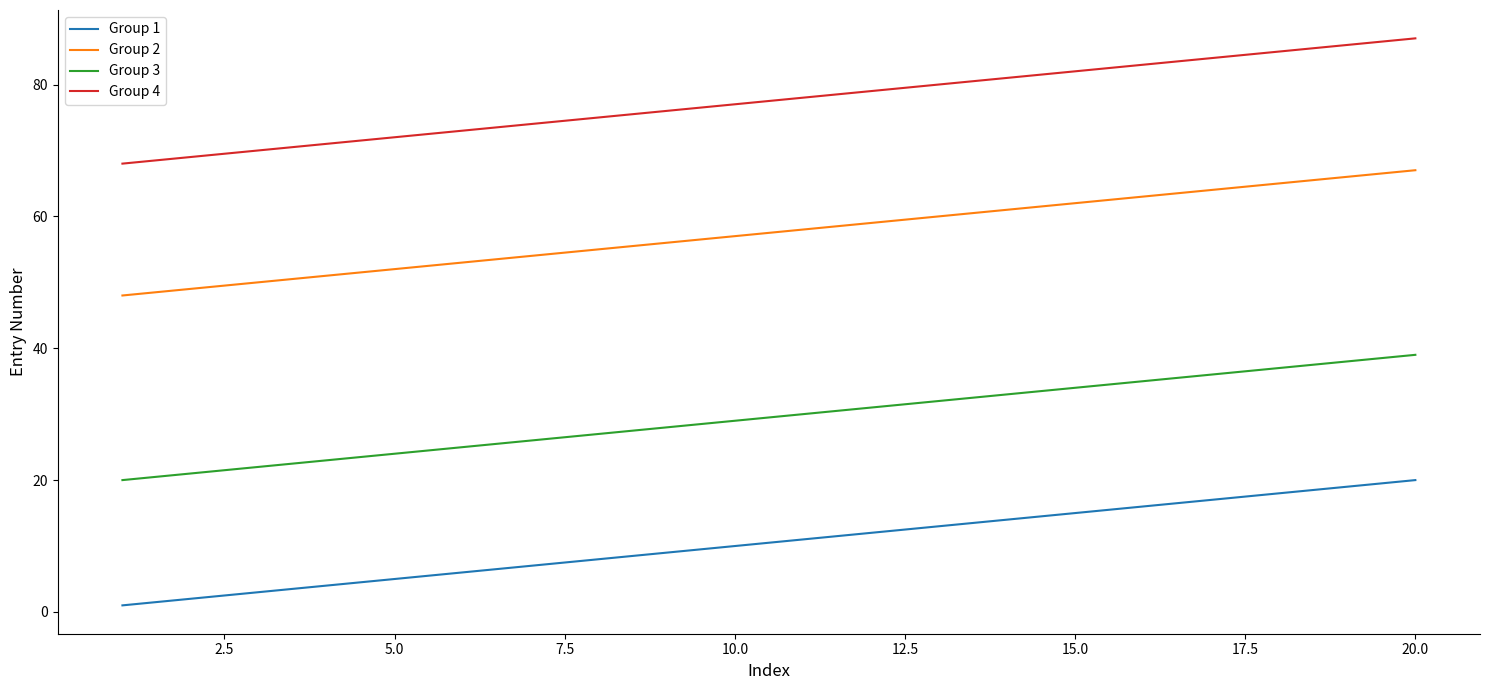

What is the maximum value shown in the chart?

87